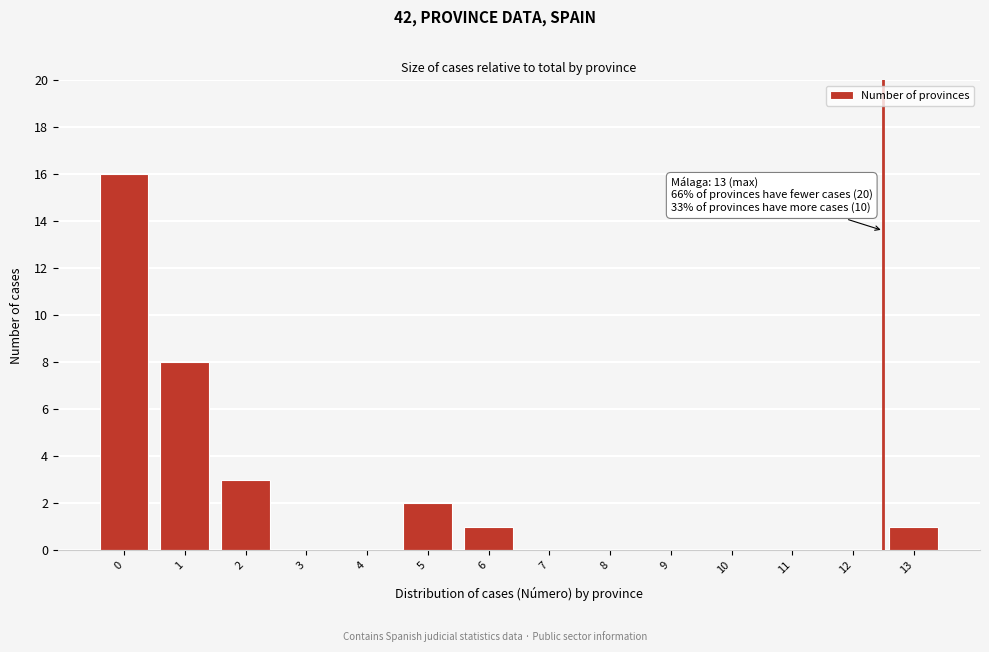

Reading left to right, what are all the values shown in this chart?

0=16	1=8	2=3	3=0	4=0	5=2	6=1	7=0	8=0	9=0	10=0	11=0	12=0	13=1